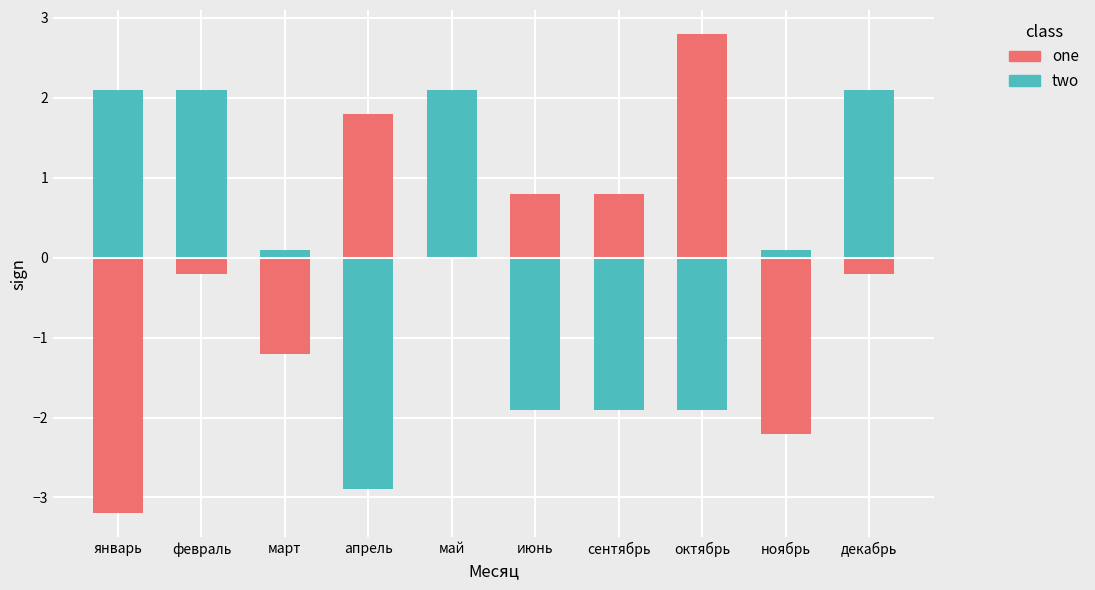

Reading left to right, transcribe all the data shown in this chart.

one: -3.2	-0.2	-1.2	1.8	0.8	0.8	0.8	2.8	-2.2	-0.2
two: 2.1	2.1	0.1	-2.9	2.1	-1.9	-1.9	-1.9	0.1	2.1